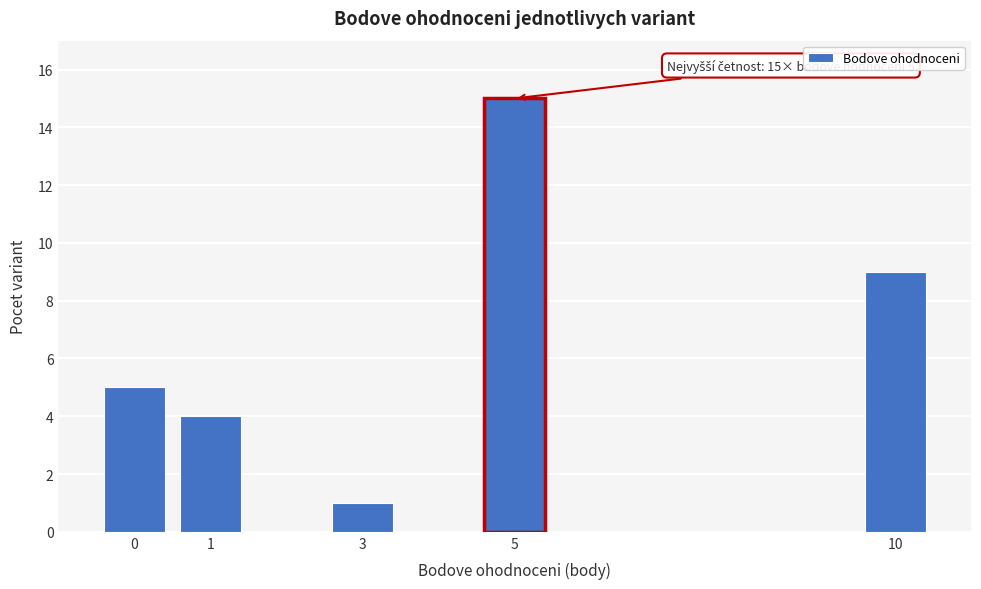

Reading left to right, what are all the values shown in this chart?

5	4	1	15	9